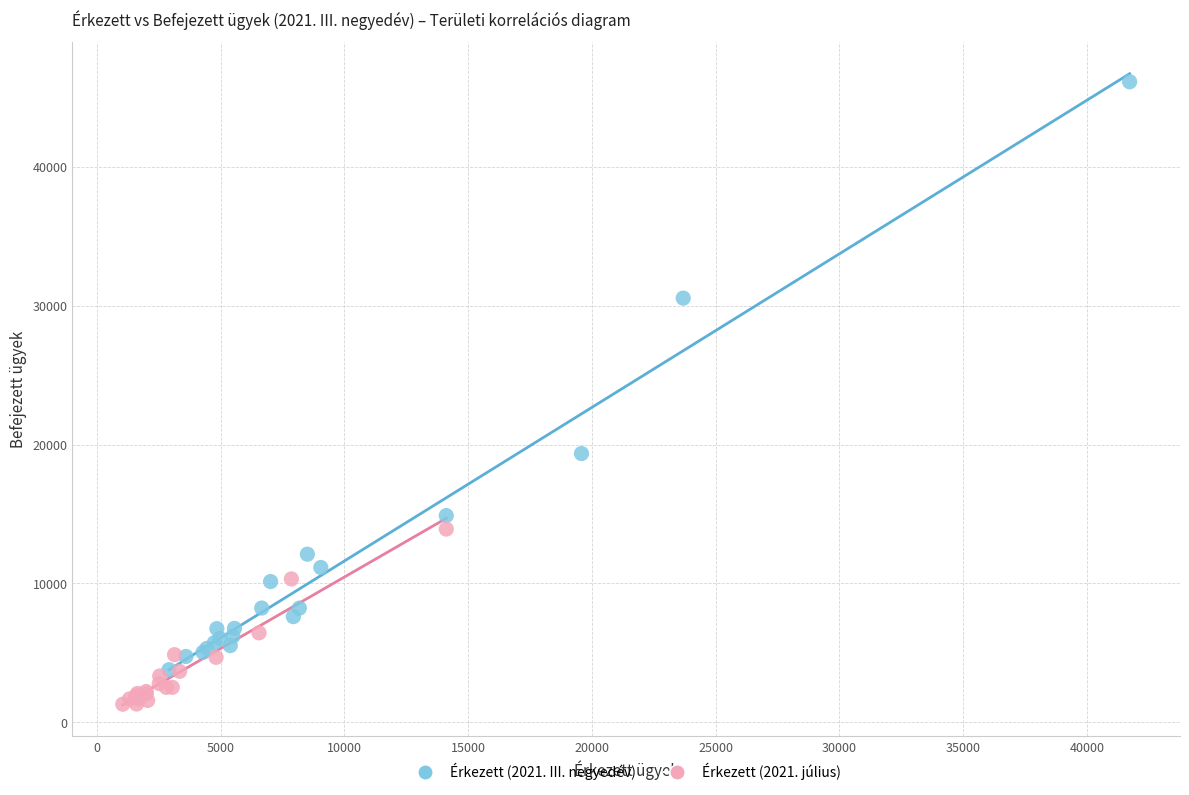

What are all the series names shown in the legend?

Érkezett (2021. III. negyedév), Érkezett (2021. július)